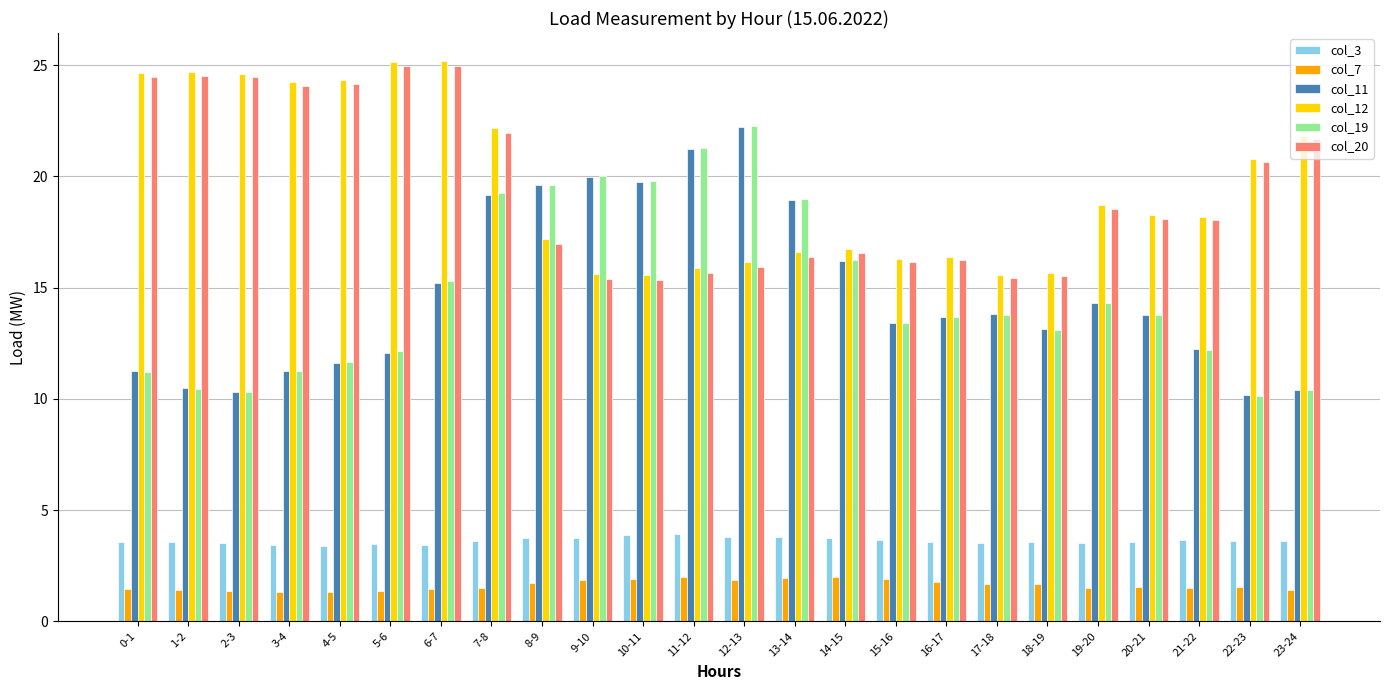

Which series changed the most between 4-5 and 17-18?

col_12